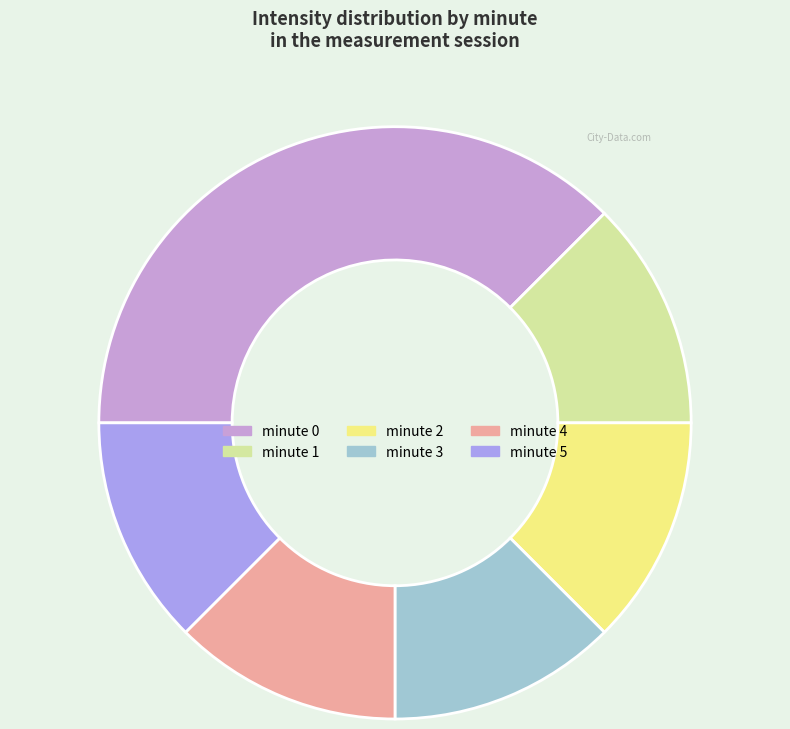

Between minute 4 and minute 0, which is larger?

minute 0